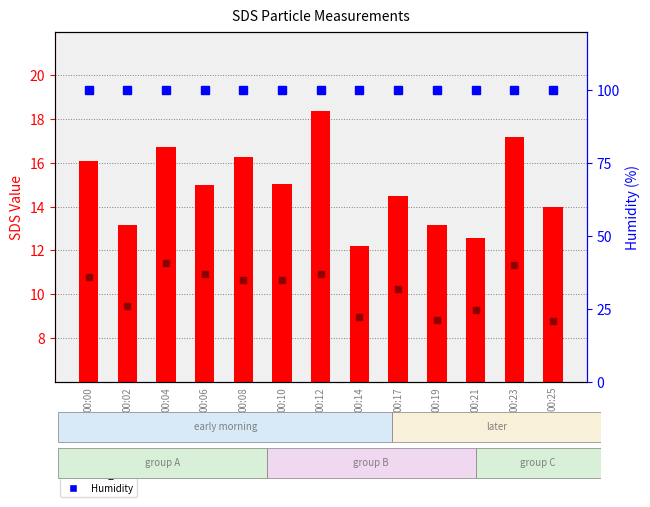

What is the sum of the SDS_P2 values at 00:00 and 00:02?

20.2